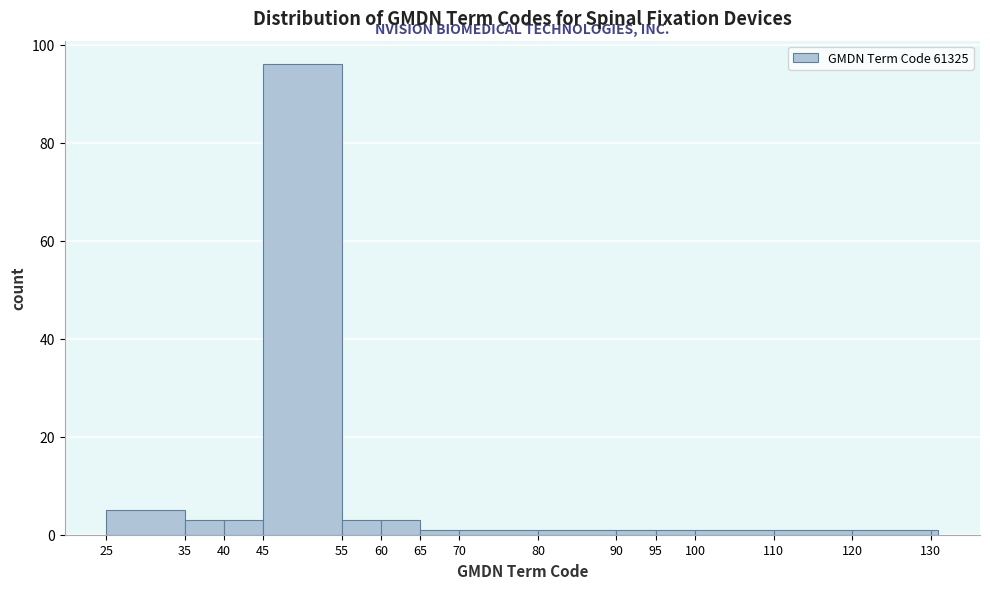

Around what value on the x-axis is the tallest bar? Give the approximate position of its centre, as read against the axis.

50.0